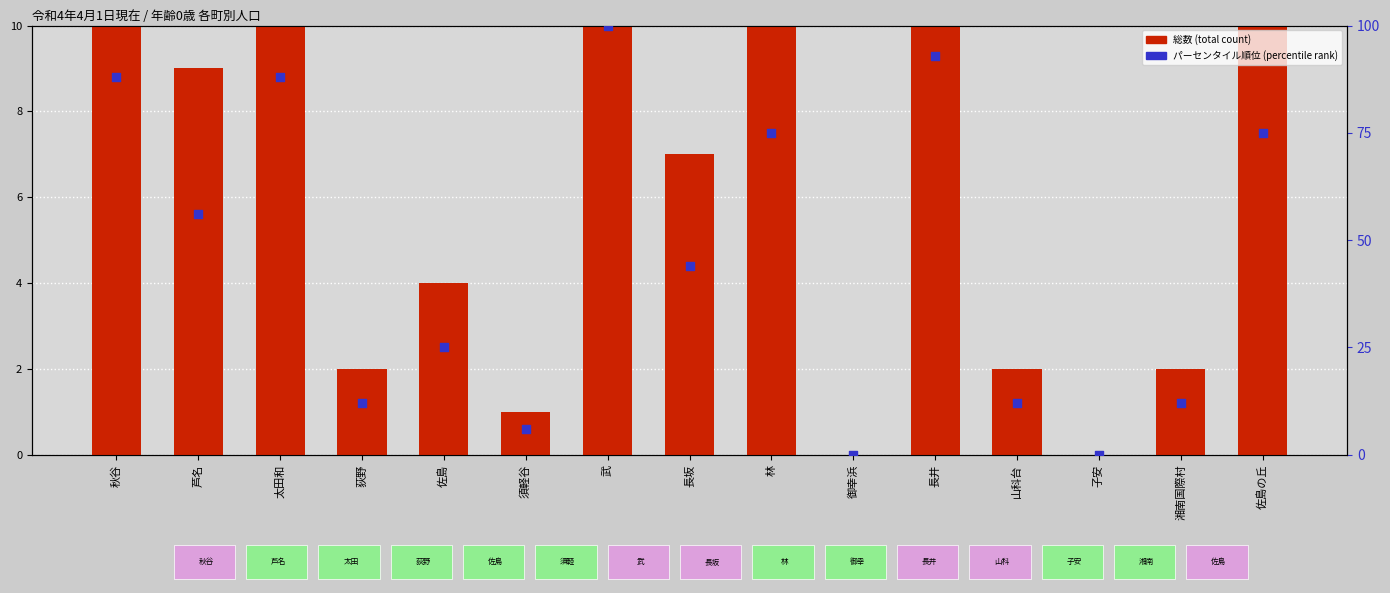

What is the total value across all series at 長坂?

51